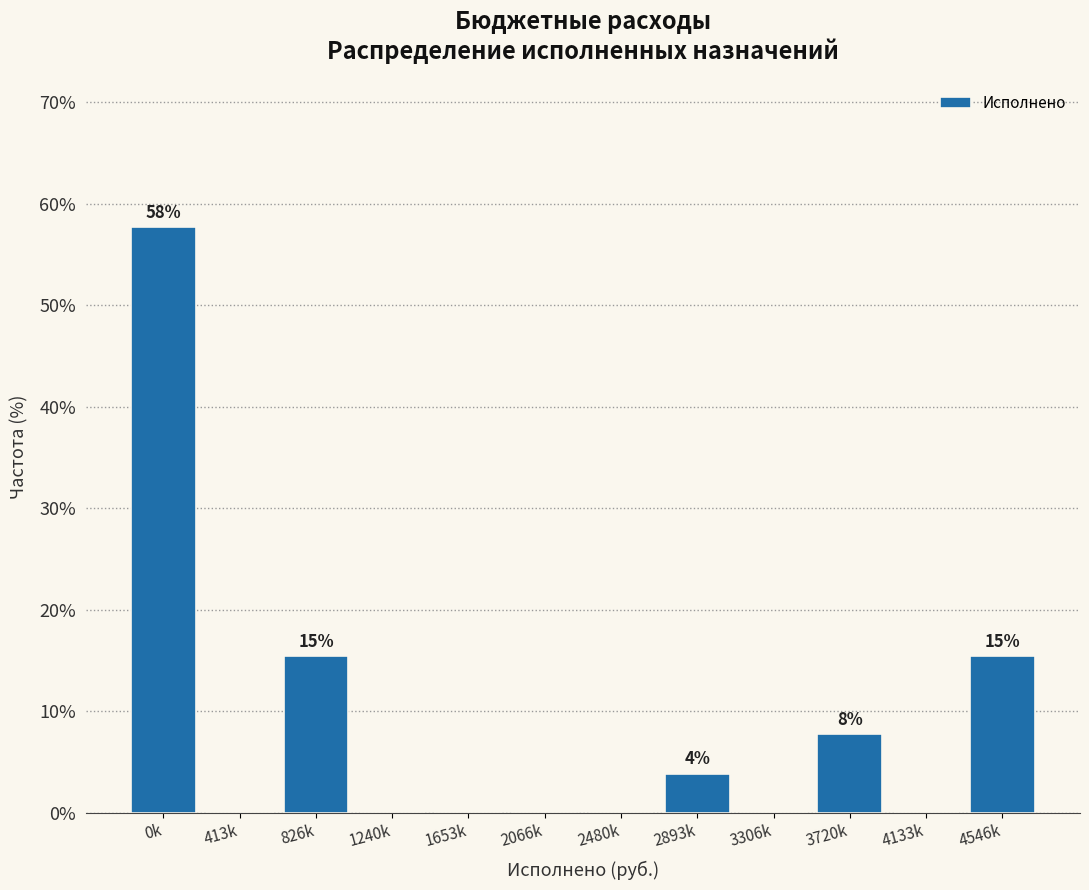

Reading left to right, extract all data points from this chart.

0k=57.7	413k=0.0	826k=15.4	1240k=0.0	1653k=0.0	2066k=0.0	2480k=0.0	2893k=3.8	3306k=0.0	3720k=7.7	4133k=0.0	4546k=15.4